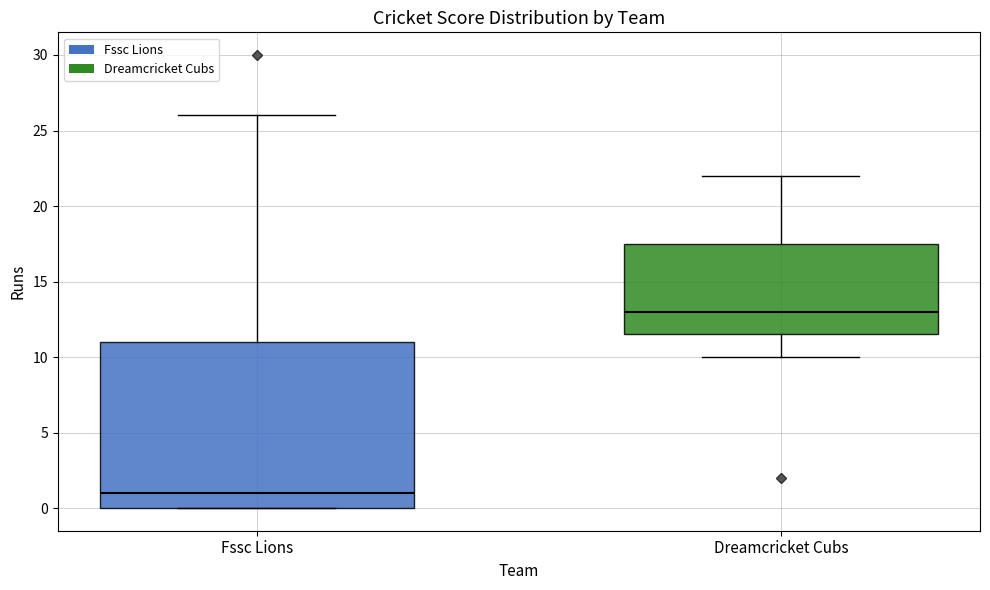

Reading left to right, transcribe this box plot: for each box, give where its median line is, the range the box spans, and where its two whiskers end, as read against the y-axis. The values are not printed on the chart, so give them approximately, as read against the axis.

Fssc Lions: median 1.0, box 0.0 to 11.0, whiskers 0.0 to 26.0
Dreamcricket Cubs: median 13.0, box 11.5 to 17.5, whiskers 10.0 to 22.0